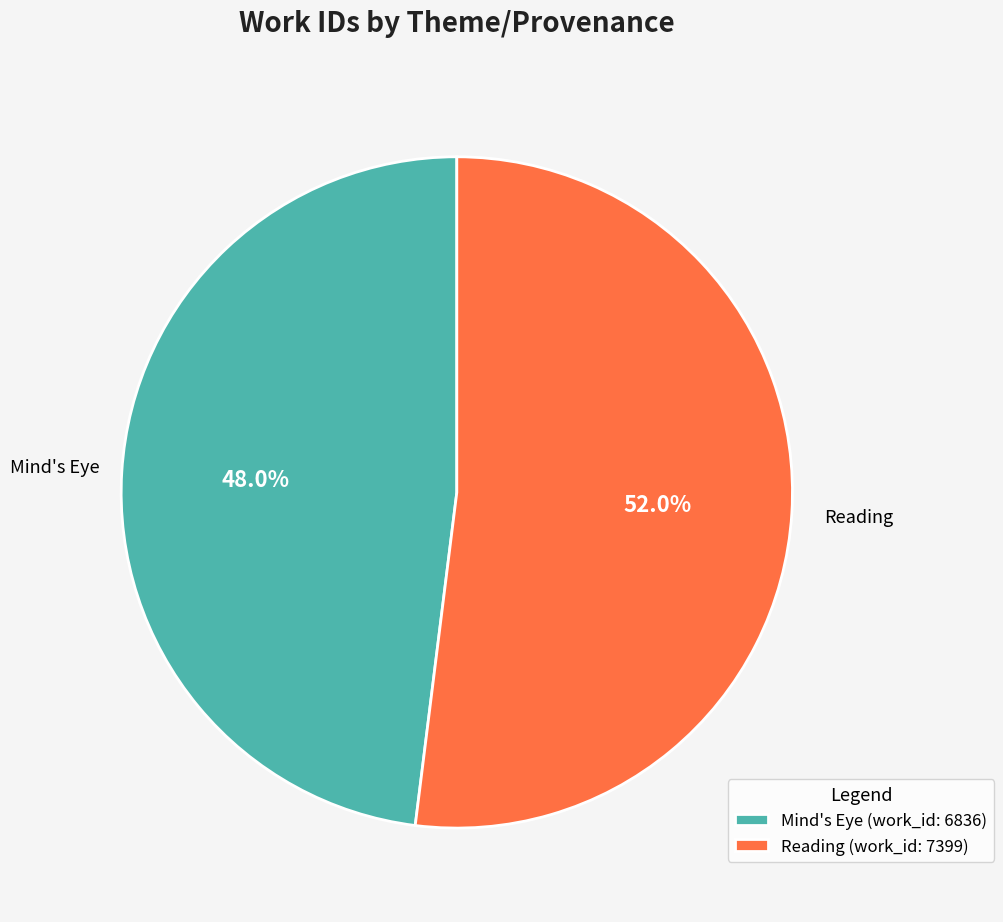

To the nearest percent, what is the combined percentage of Mind's Eye and Reading?

100%